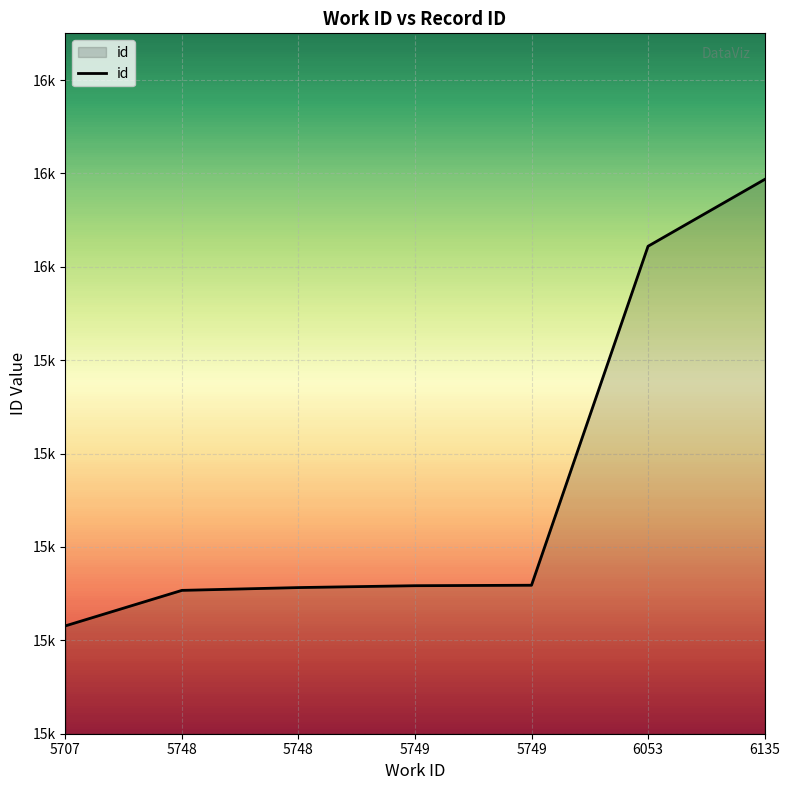

Is it true that the value at 5748 is 15307?

True